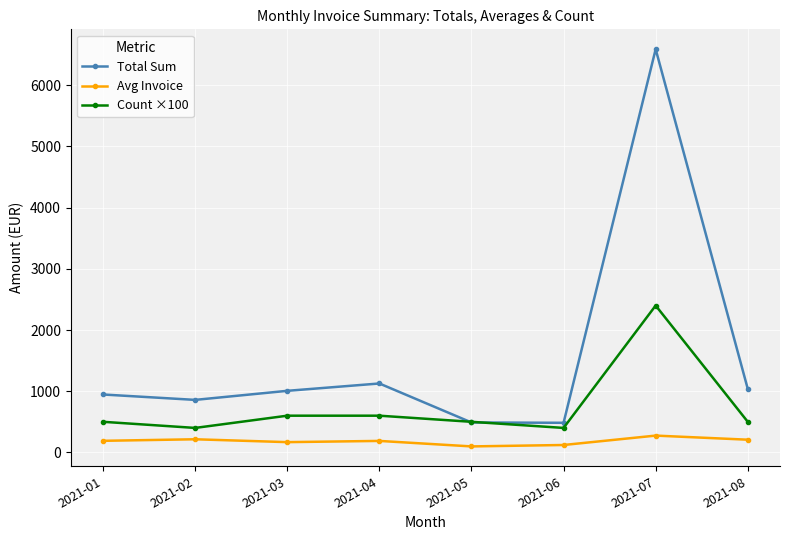

At which category does the chart reach its peak across all series?

2021-07